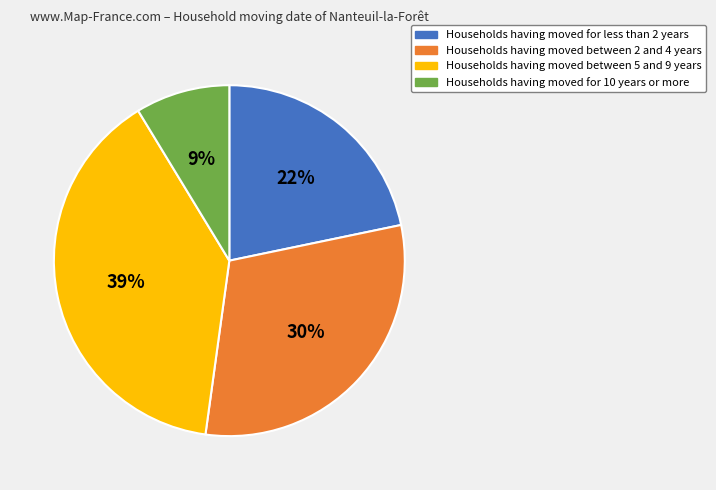

What is the smallest slice in the pie chart?

Households having moved for 10 years or more